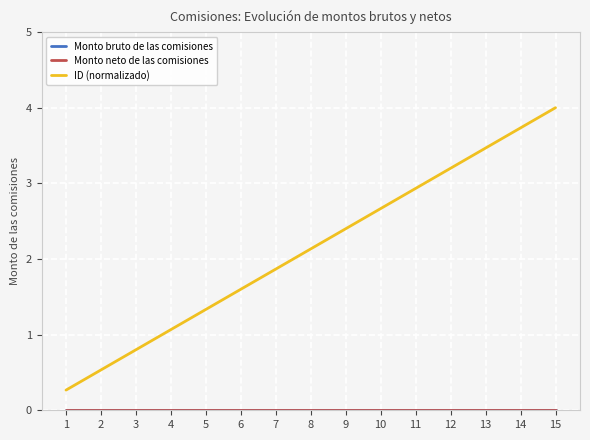

Reading left to right, transcribe all the data shown in this chart.

Monto bruto de las comisiones: 1=0.0	2=0.0	3=0.0	4=0.0	5=0.0	6=0.0	7=0.0	8=0.0	9=0.0	10=0.0	11=0.0	12=0.0	13=0.0	14=0.0	15=0.0
Monto neto de las comisiones: 1=0.0	2=0.0	3=0.0	4=0.0	5=0.0	6=0.0	7=0.0	8=0.0	9=0.0	10=0.0	11=0.0	12=0.0	13=0.0	14=0.0	15=0.0
ID (normalizado): 1=0.3	2=0.5	3=0.8	4=1.1	5=1.3	6=1.6	7=1.9	8=2.1	9=2.4	10=2.7	11=2.9	12=3.2	13=3.5	14=3.7	15=4.0